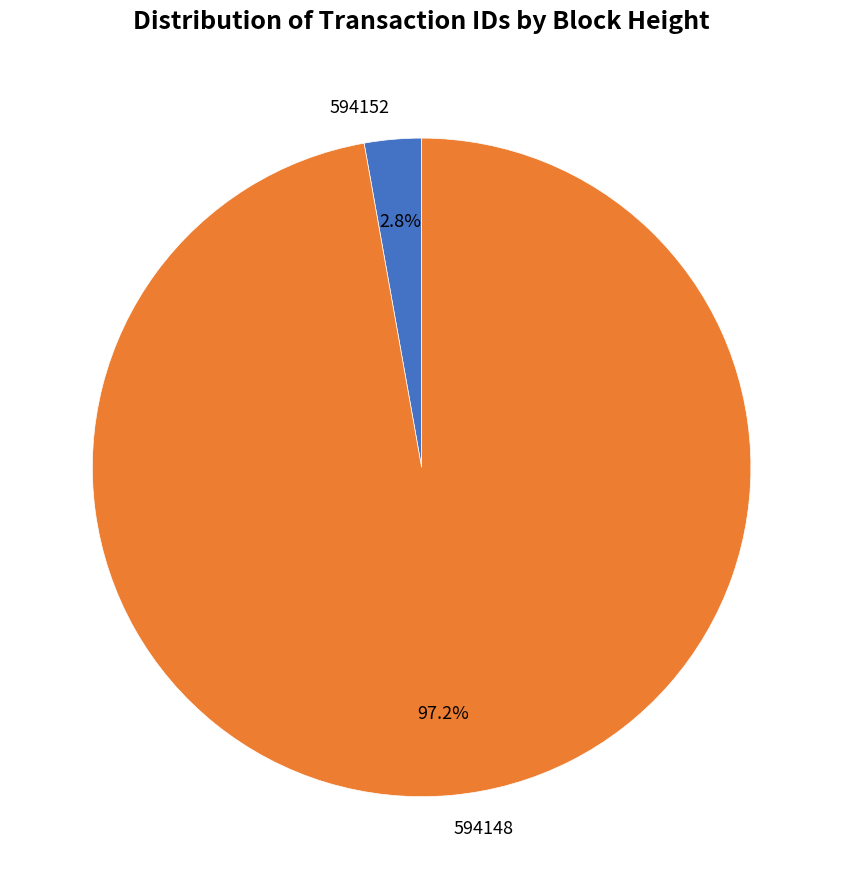

Combined, do 594148 and 594152 account for over 50%?

Yes